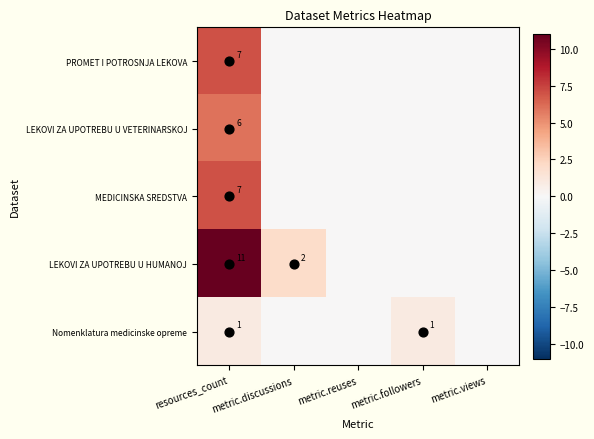

At how many categories does at least one series exceed 10?

1